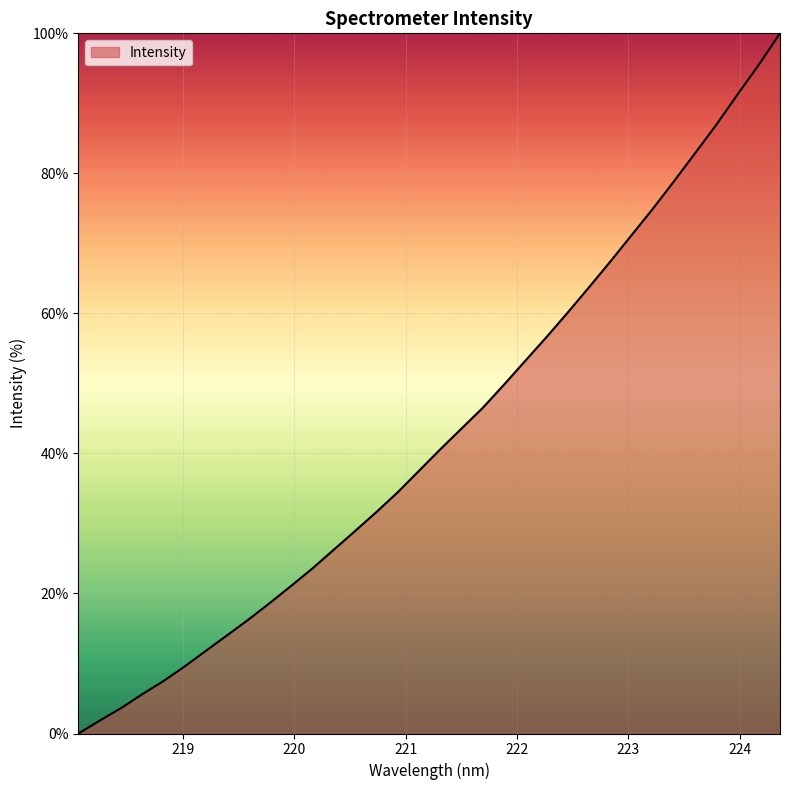

What is the greatest value displayed?

100.0